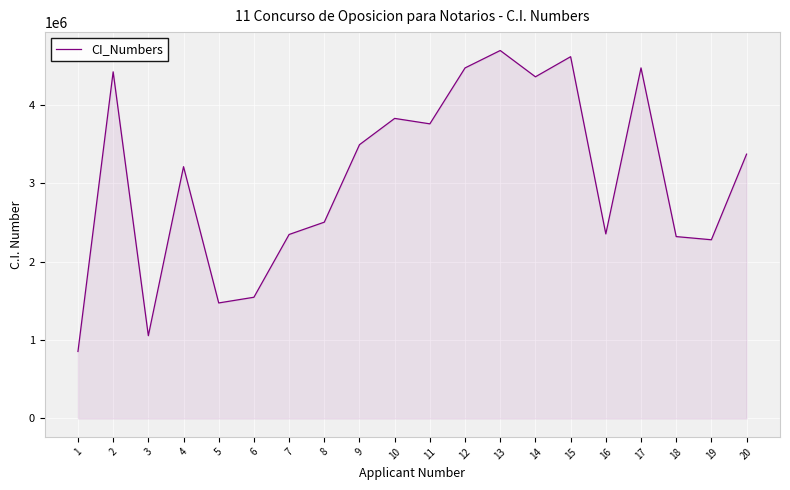

What is the change in value from 4 to 5?

-1738214